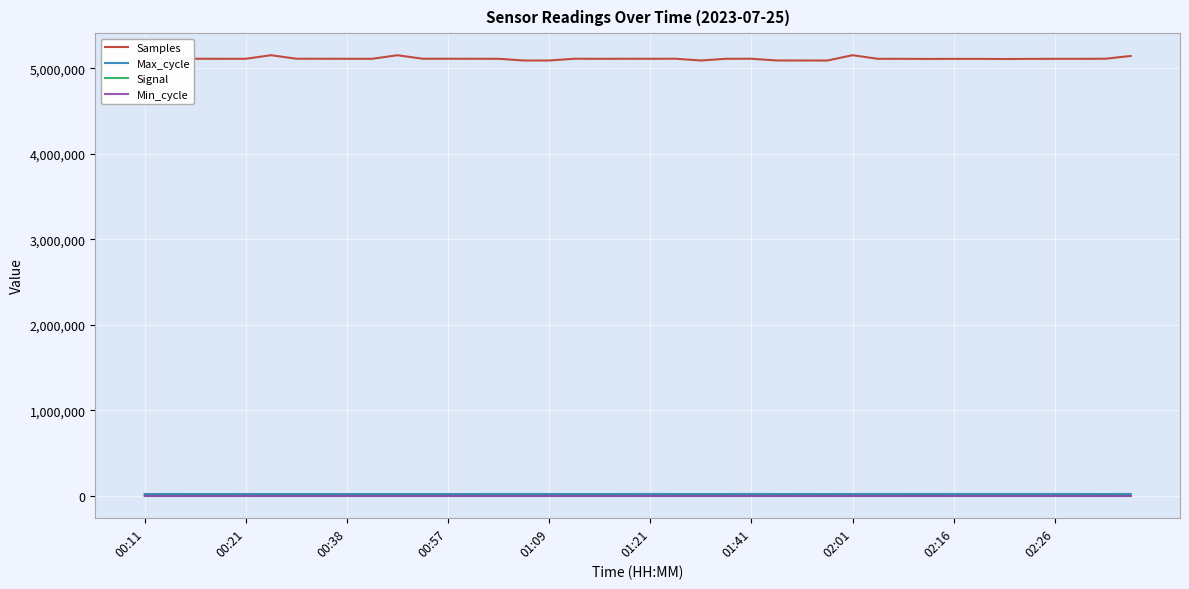

True or false: Max_cycle and Min_cycle intersect in this chart.

False